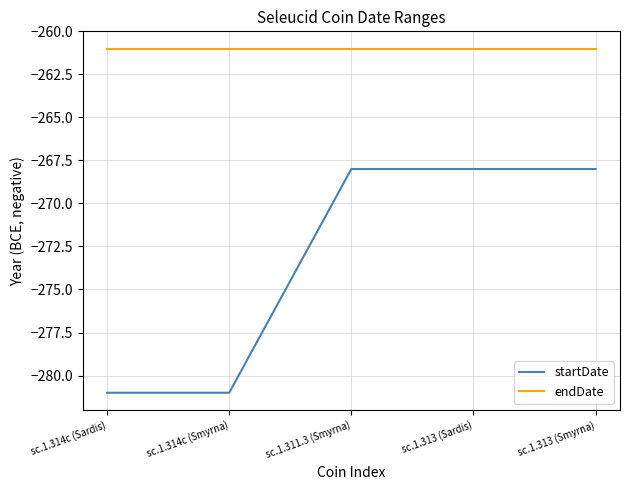

Rank the series at sc.1.313 (Smyrna) from highest to lowest value.

endDate, startDate